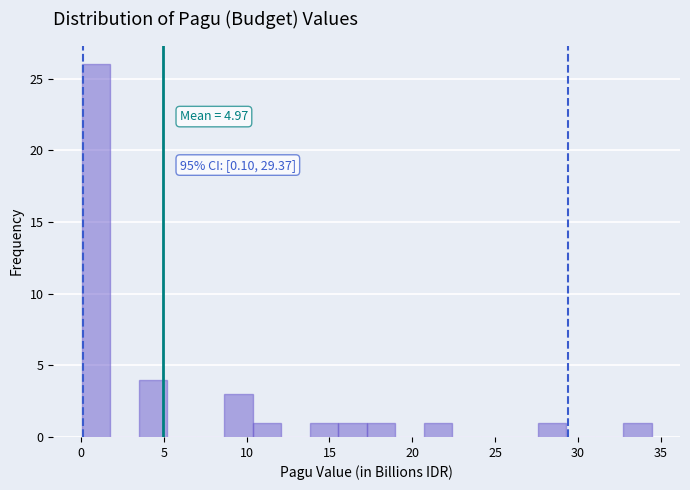

Read against the x-axis, roughly where is the centre of the tallest bar?

1.0